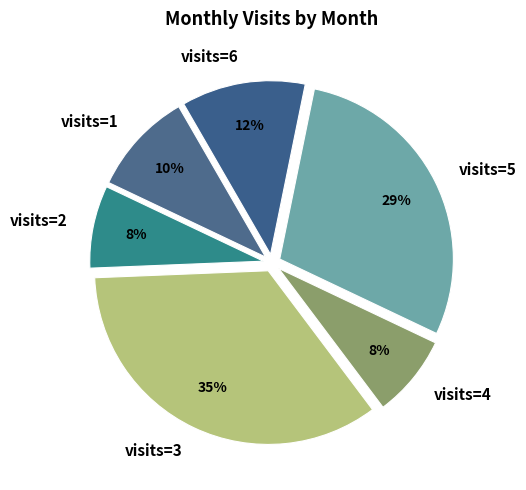

Which has a higher value, visits=5 or visits=1?

visits=5